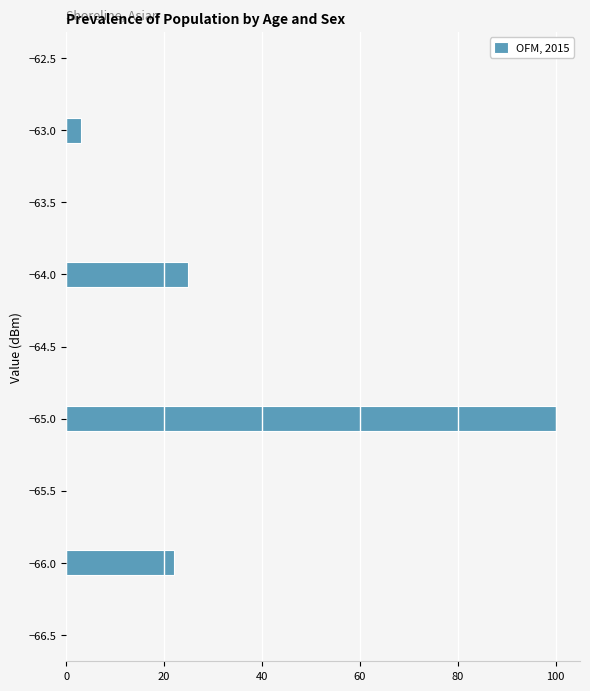

Reading bottom to top, transcribe this chart: for each bar, give the range it covers on the y-axis and its length. The values are not printed on the chart, so give them approximately, as read against the axis.

-66.5 to -66.3: 0
-66.3 to -66.1: 0
-66.1 to -65.9: 22
-65.9 to -65.7: 0
-65.7 to -65.5: 0
-65.5 to -65.3: 0
-65.3 to -65.1: 0
-65.1 to -64.9: 100
-64.9 to -64.7: 0
-64.7 to -64.5: 0
-64.5 to -64.3: 0
-64.3 to -64.1: 0
-64.1 to -63.9: 26
-63.9 to -63.7: 0
-63.7 to -63.5: 0
-63.5 to -63.3: 0
-63.3 to -63.1: 0
-63.1 to -62.9: 4
-62.9 to -62.7: 0
-62.7 to -62.5: 0